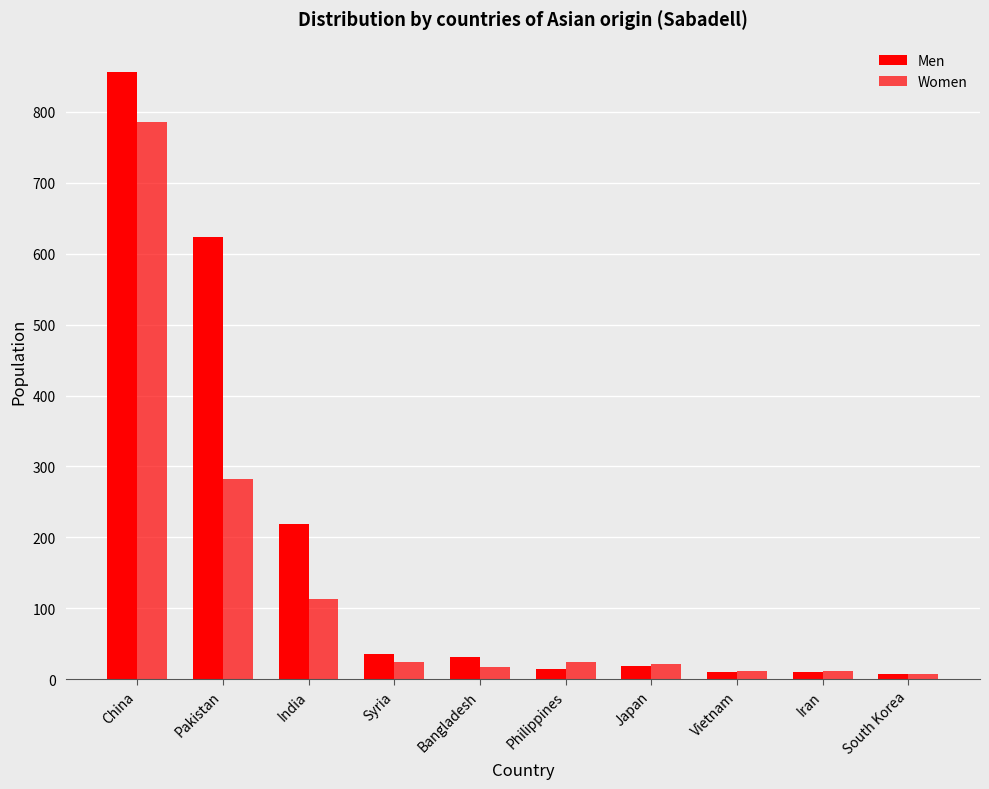

How many data points does each series have?

10